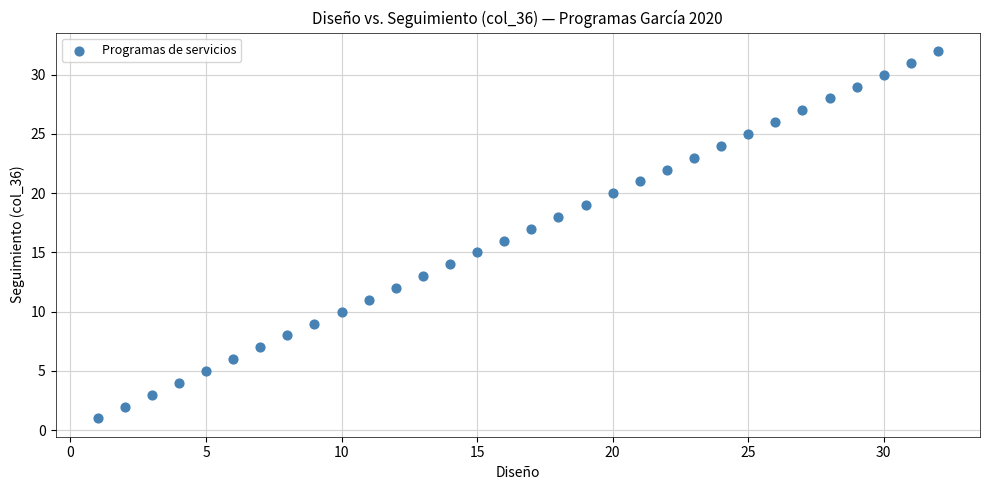

What is the range of Y values (max minus min)?

31